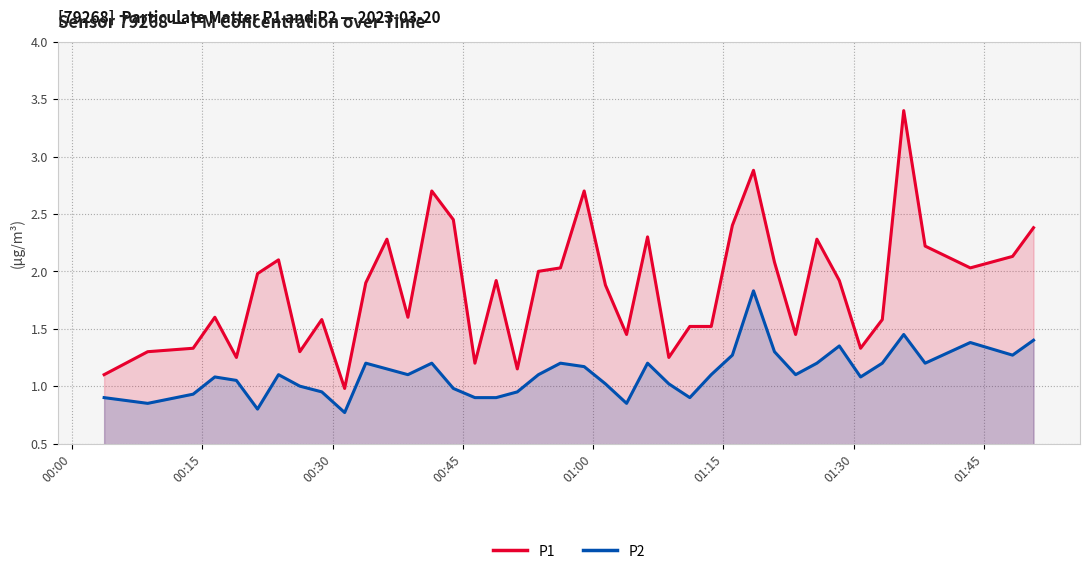

List the series in order of their peak value, highest first.

P1, P2